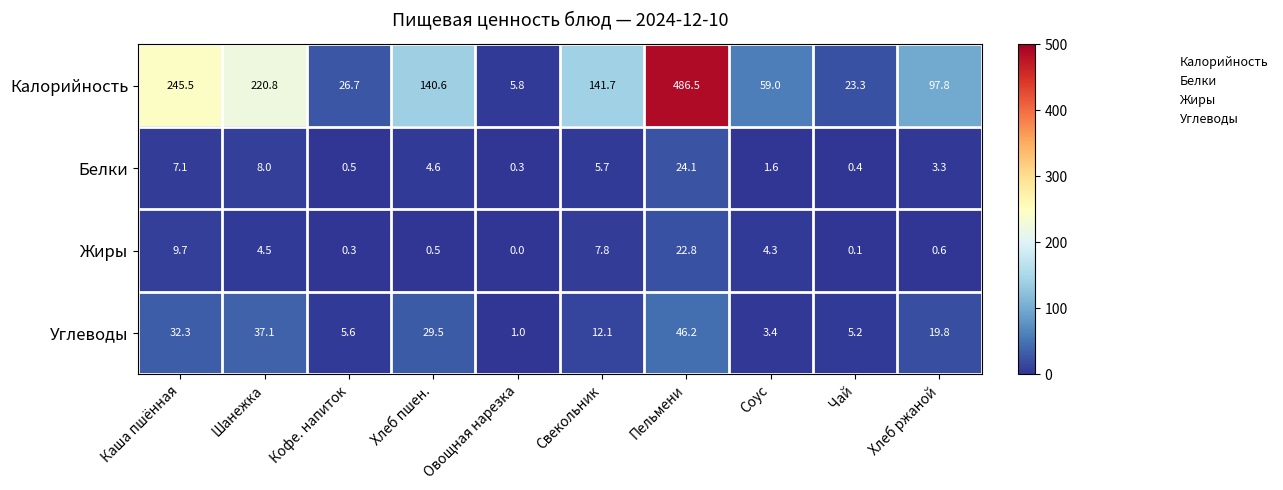

True or false: Жиры has a value of 10.1 at Свекольник.

False